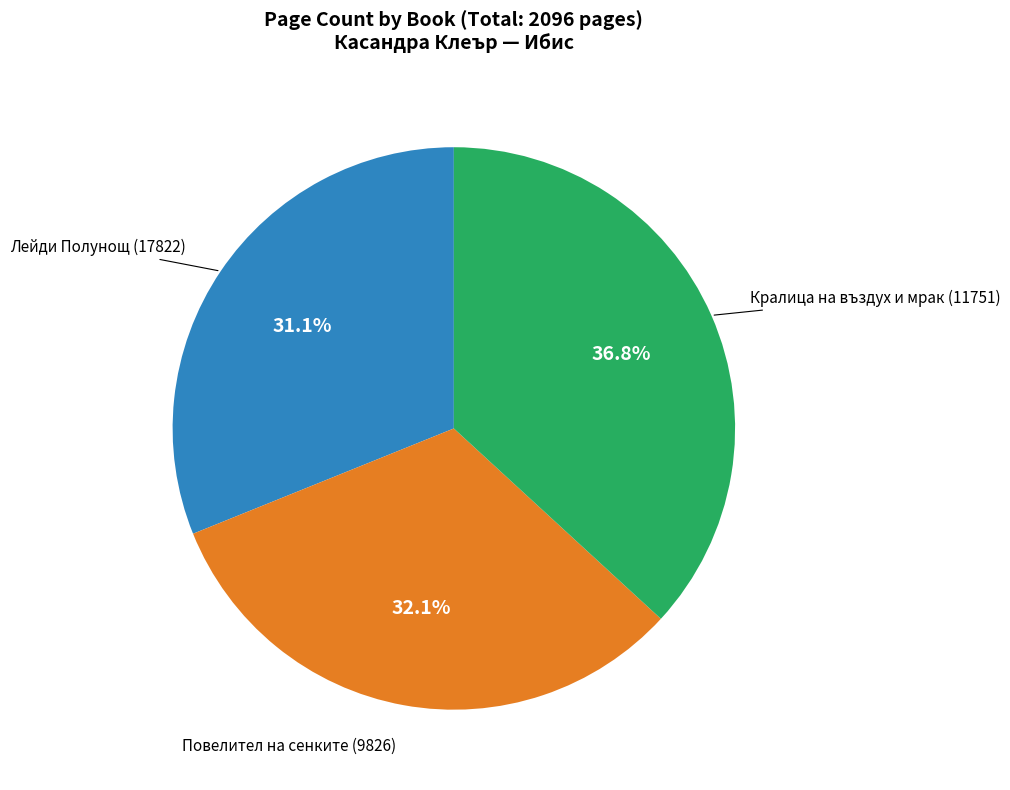

Does any single category account for the majority?

No